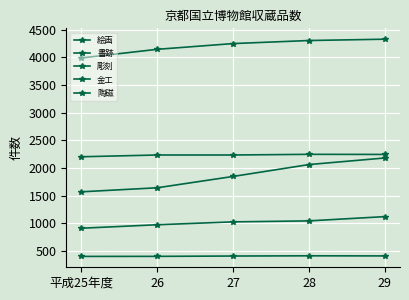

True or false: 絵画 and 金工 intersect in this chart.

False